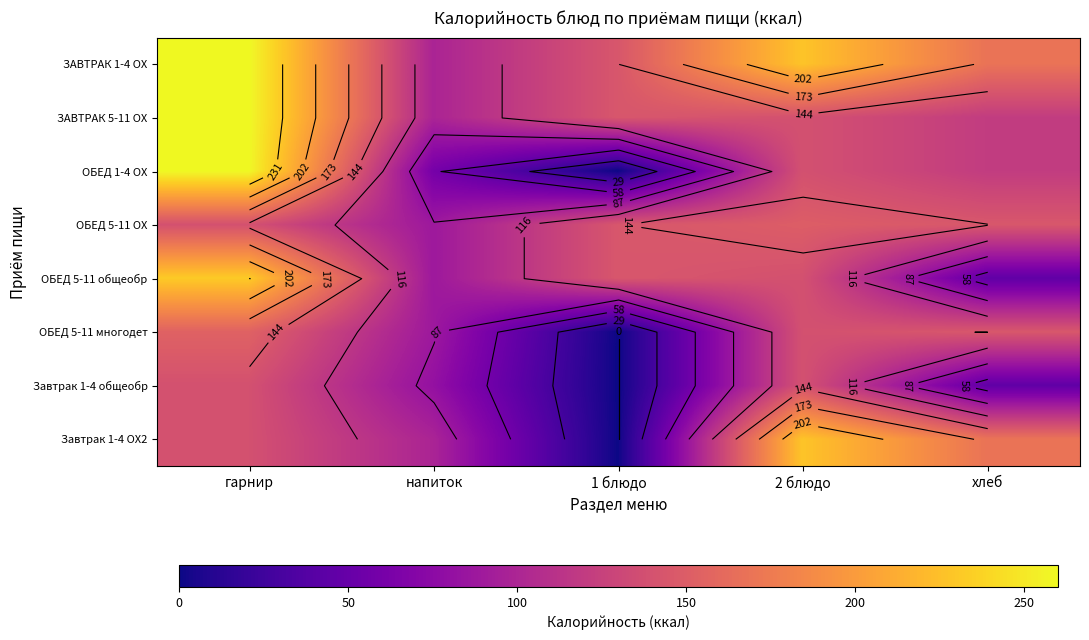

The value of ОБЕД 5-11 ОХ at 1 блюдо is 144.2. True or false?

True